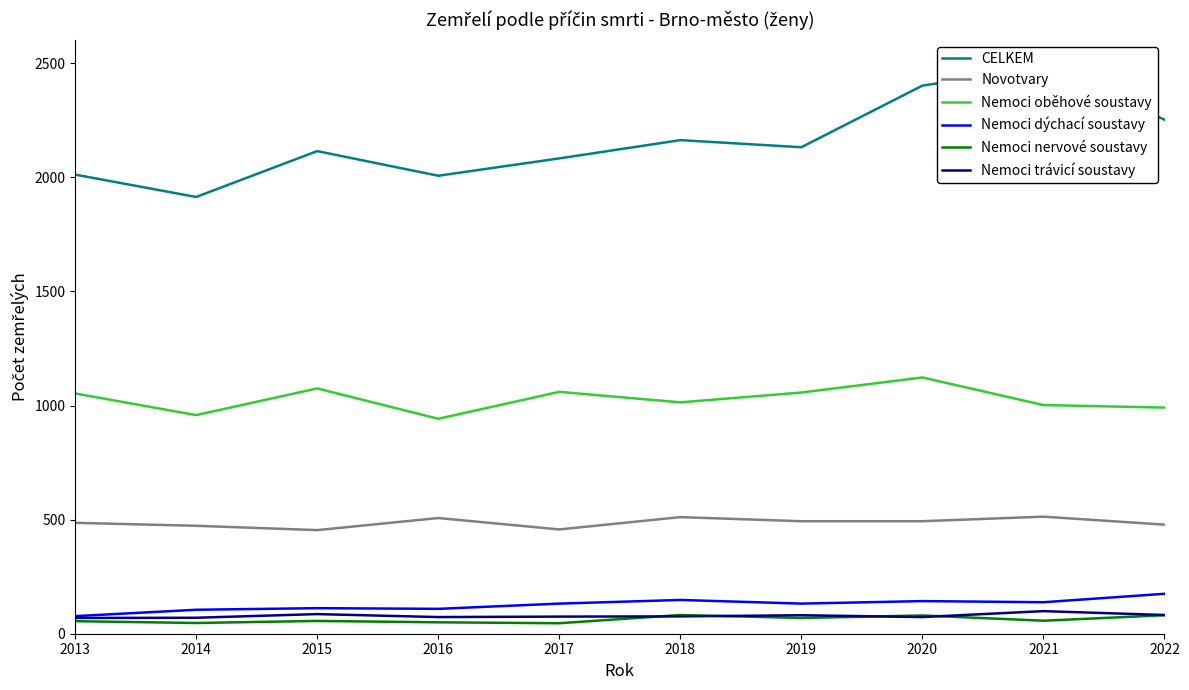

What is the sum of the CELKEM values at 2021 and 2015?

4596